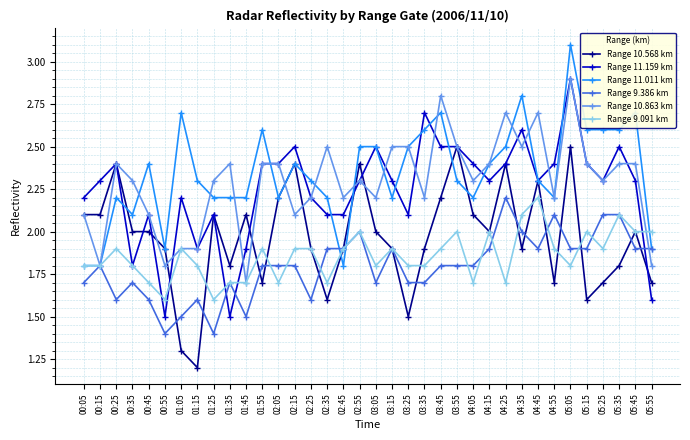

At which category does Range 9.091 km reach its first local peak?

00:25